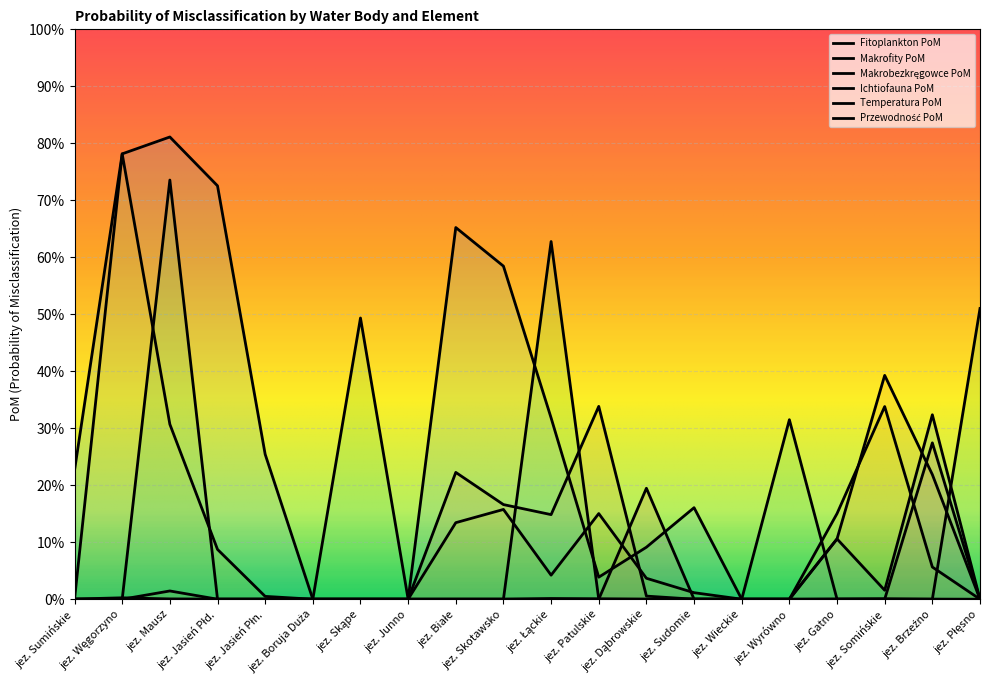

How many lines are shown in the chart?

6